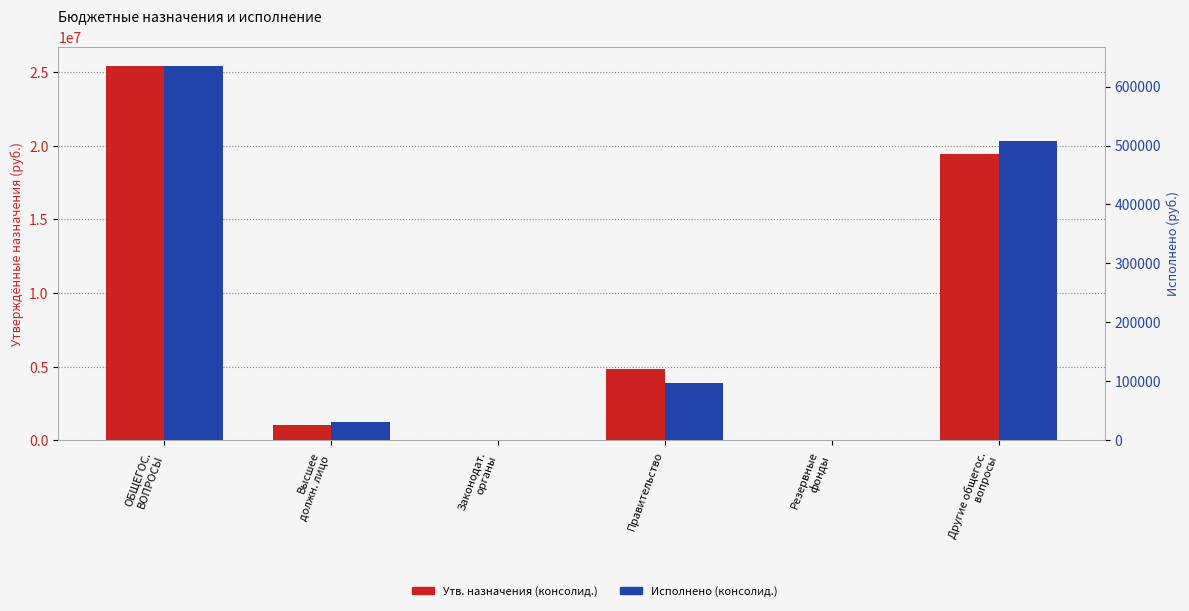

What is the sum of the Исполнено (консолид.) values at ОБЩЕГОС.
ВОПРОСЫ and Законодат.
органы?

635560.3